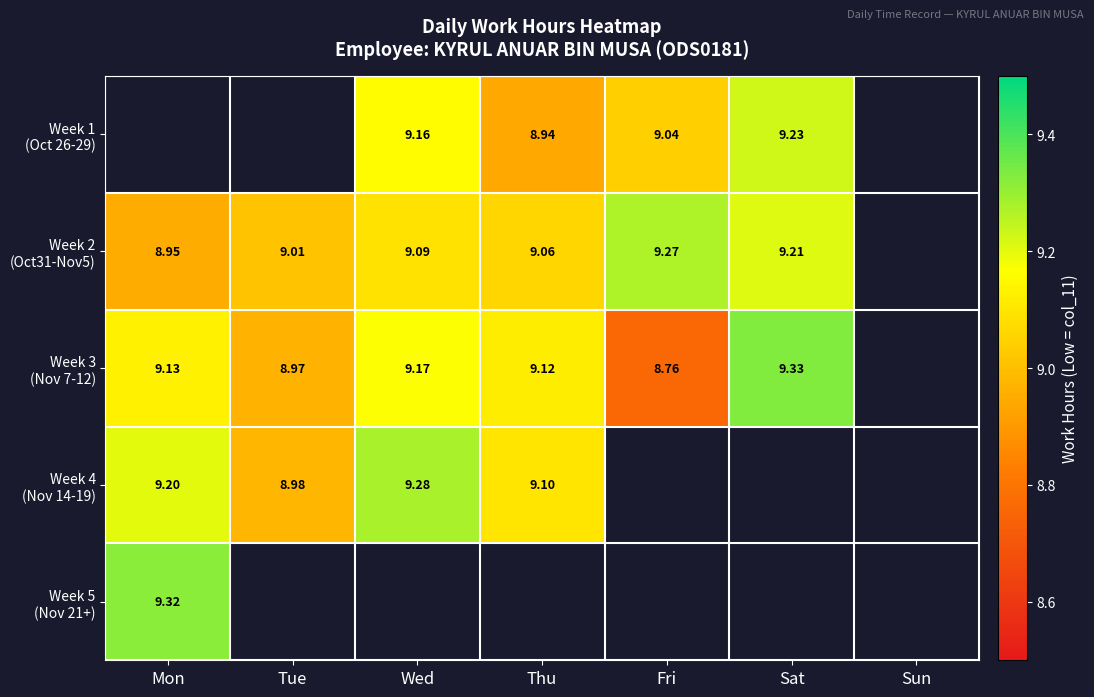

What is the spread (max minus min) of values at Wed?

0.2